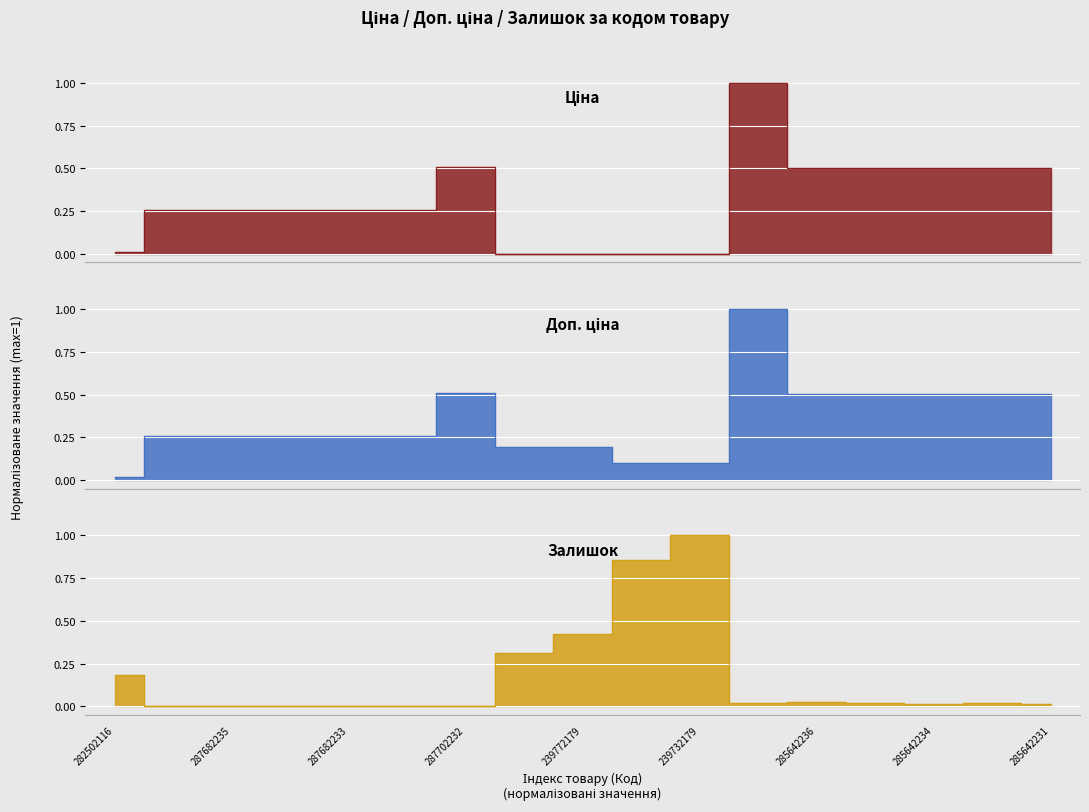

What is the total value across all series at 287682233?

0.5